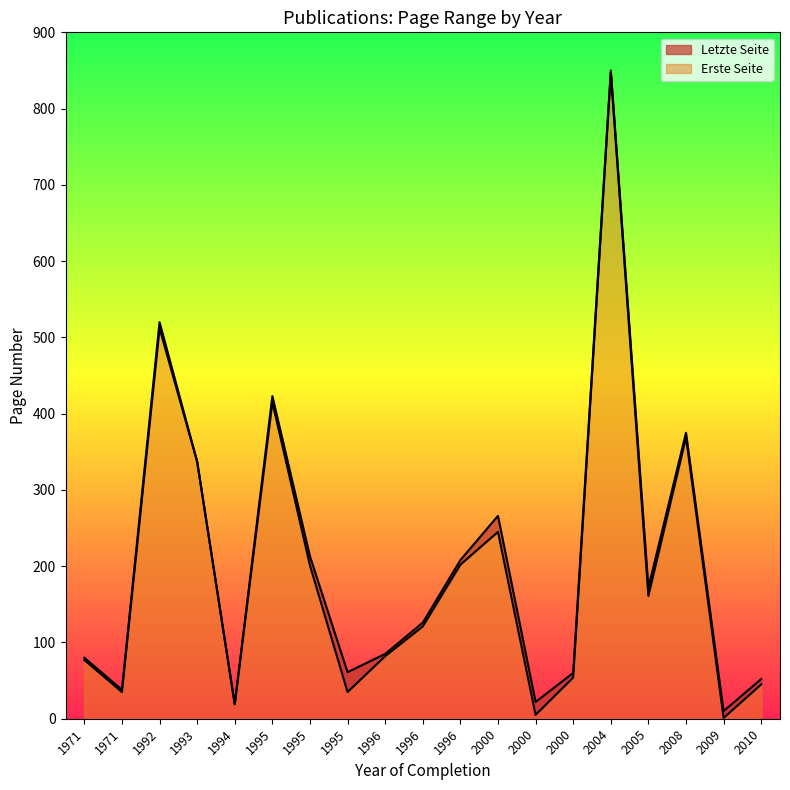

Rank the series by their maximum value, from lowest to highest.

Erste Seite, Letzte Seite